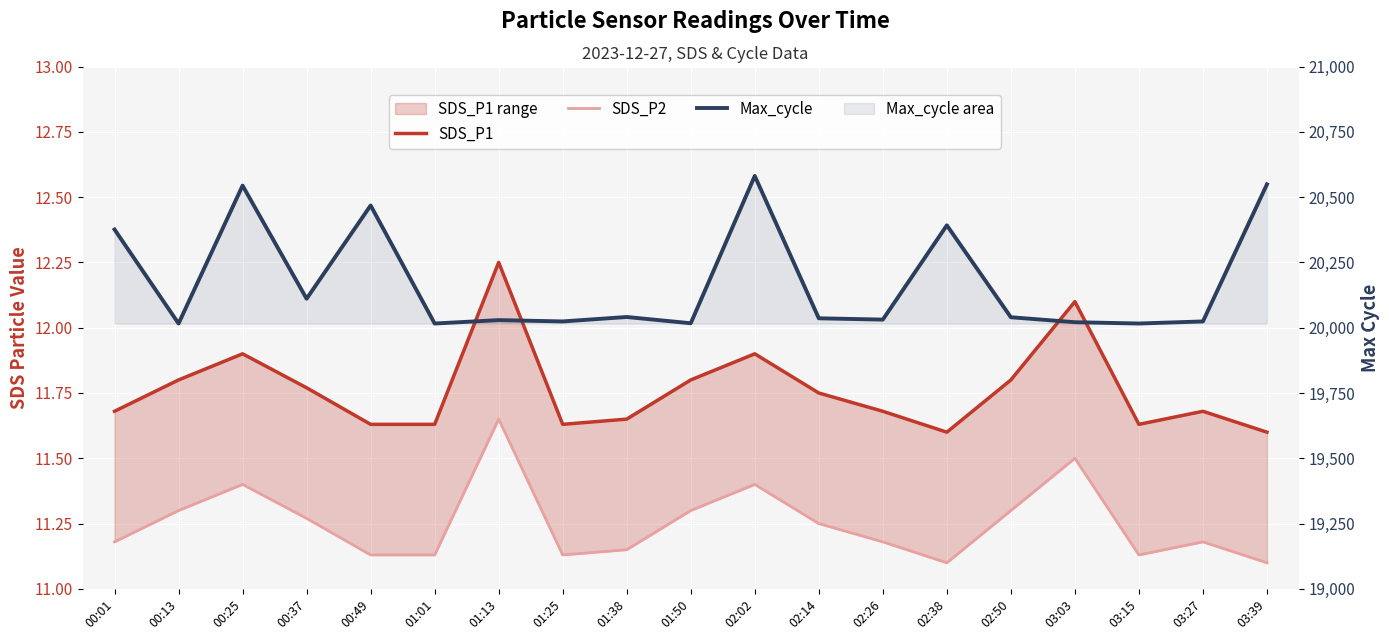

True or false: Max_cycle and SDS_P2 intersect in this chart.

False